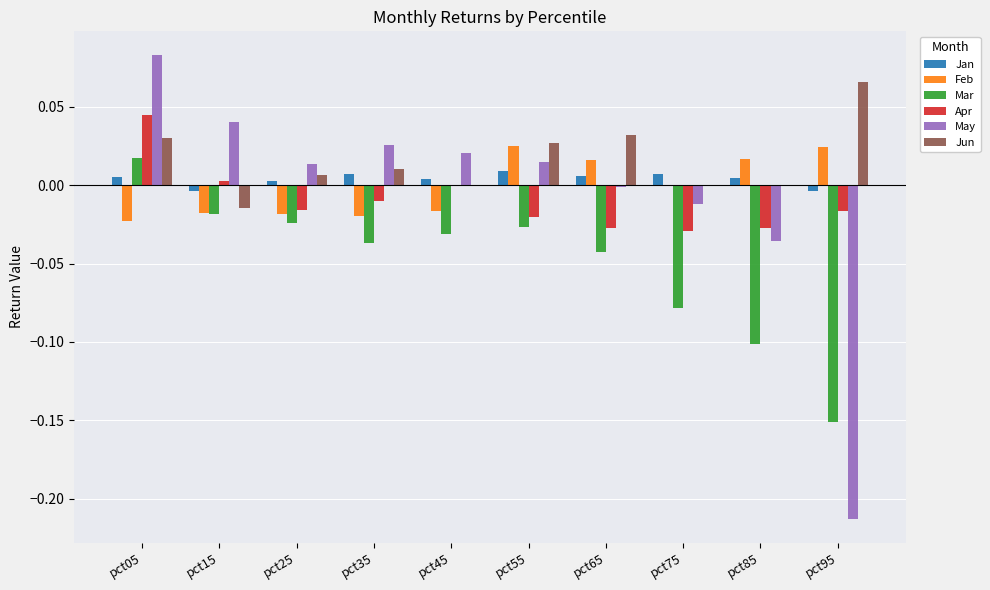

At which category does the chart reach its peak across all series?

pct05